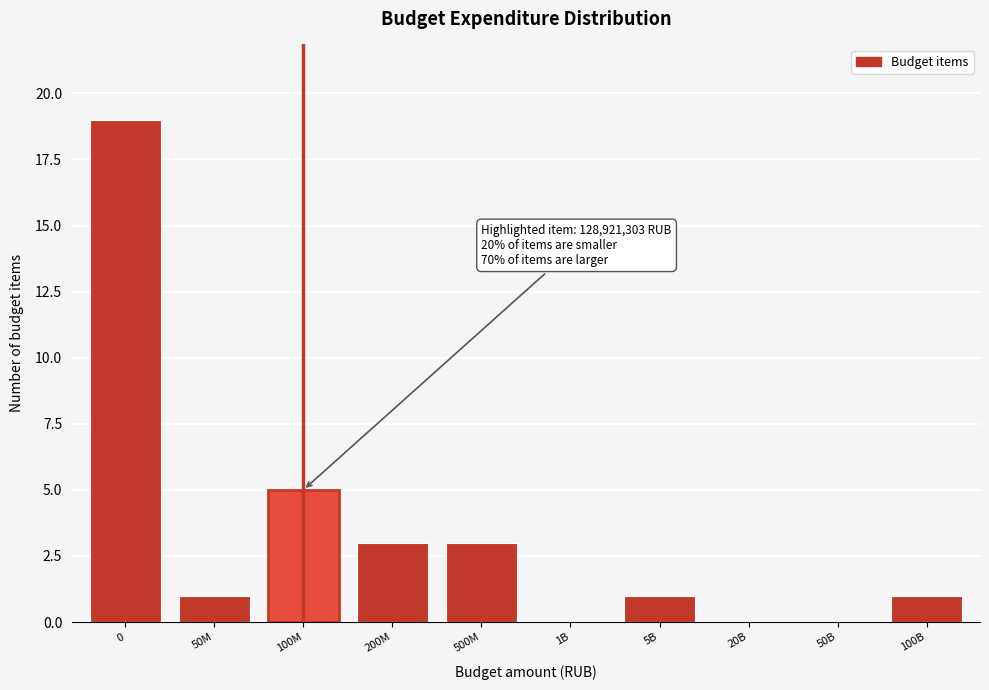

Reading left to right, transcribe all the data shown in this chart.

0=19	50M=1	100M=5	200M=3	500M=3	1B=0	5B=1	20B=0	50B=0	100B=1